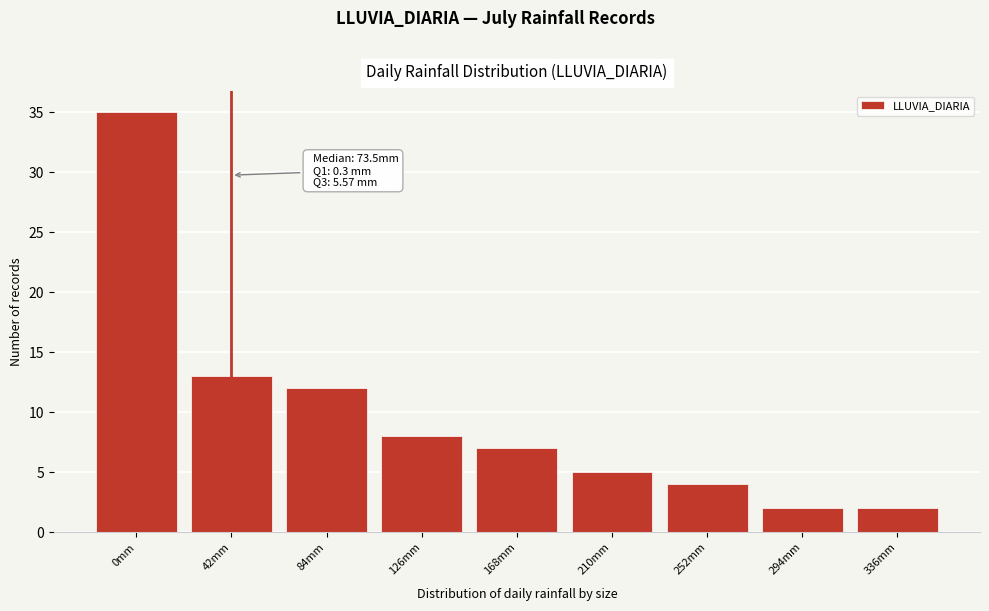

Reading left to right, what are all the values shown in this chart?

35	13	12	8	7	5	4	2	2